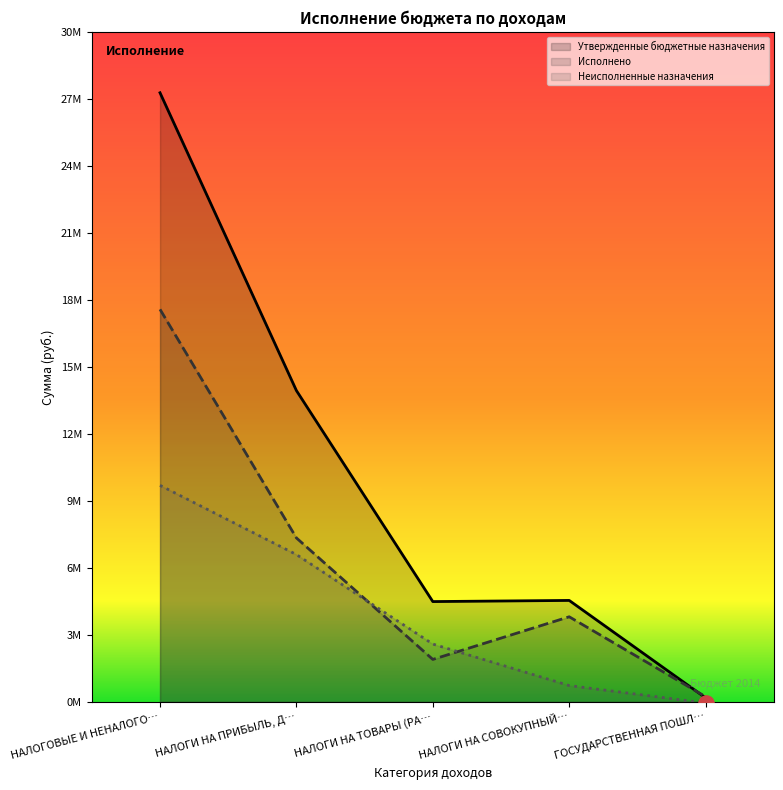

Is the value of Исполнено at ГОСУДАРСТВЕННАЯ ПОШЛ… greater than the value of Неисполненные назначения at ГОСУДАРСТВЕННАЯ ПОШЛ…?

Yes